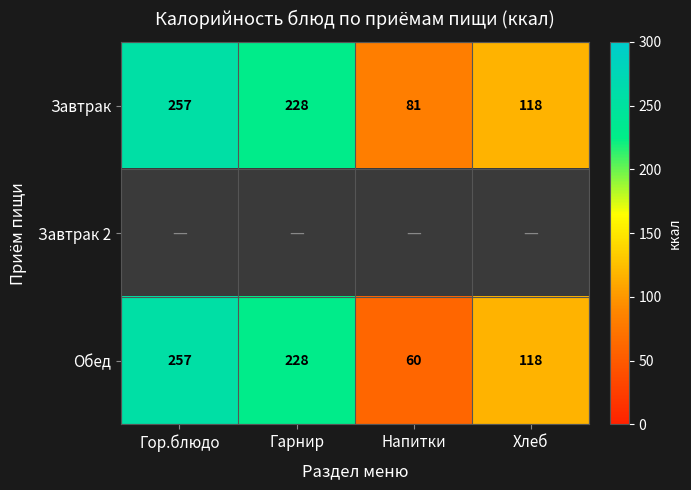

Which category has the lowest value in the Обед series?

Напитки